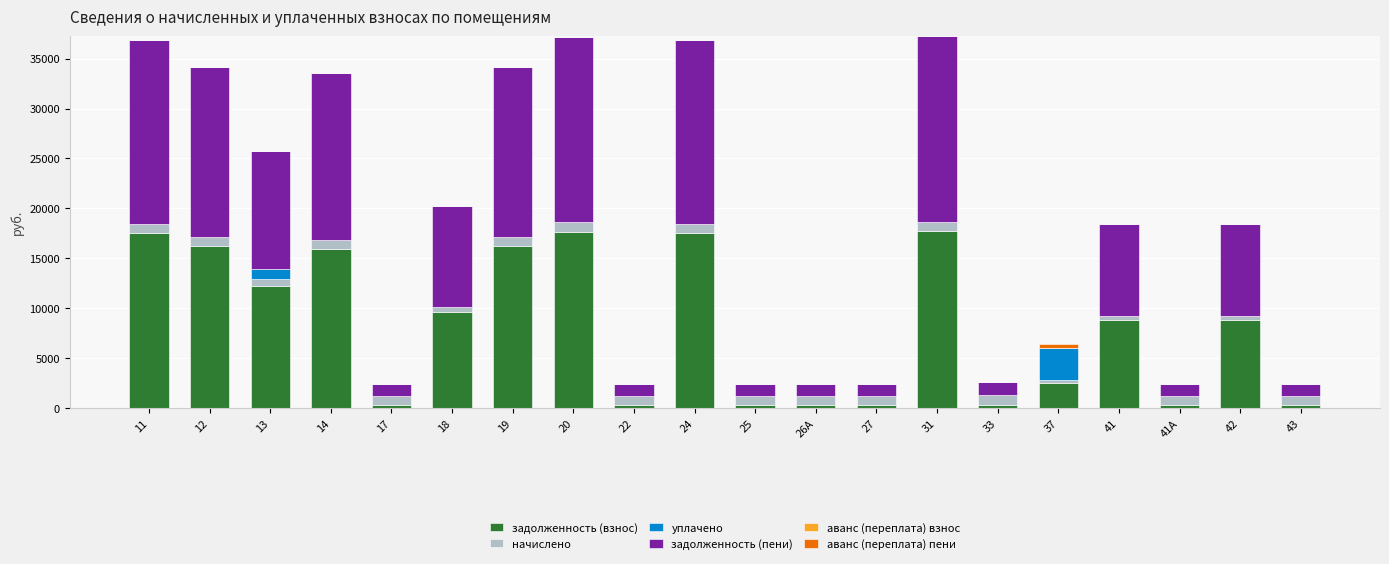

What is the maximum value for задолженность (взнос)?

17703.8